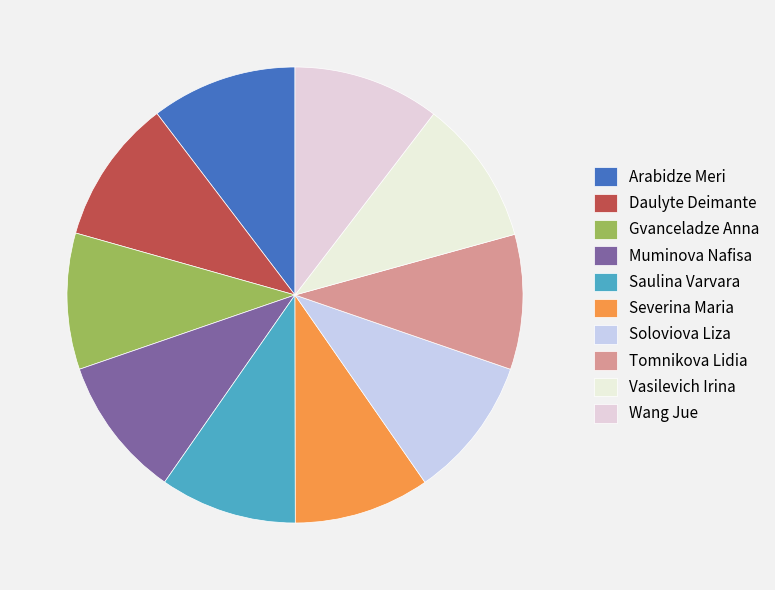

How many segments does this pie chart have?

10